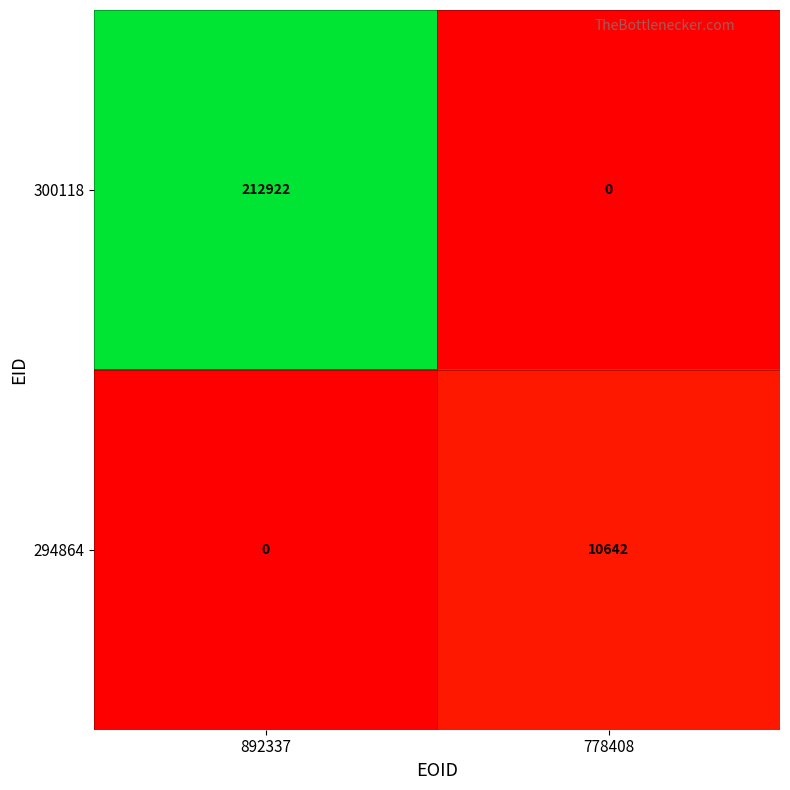

Which series has the widest spread of values?

300118